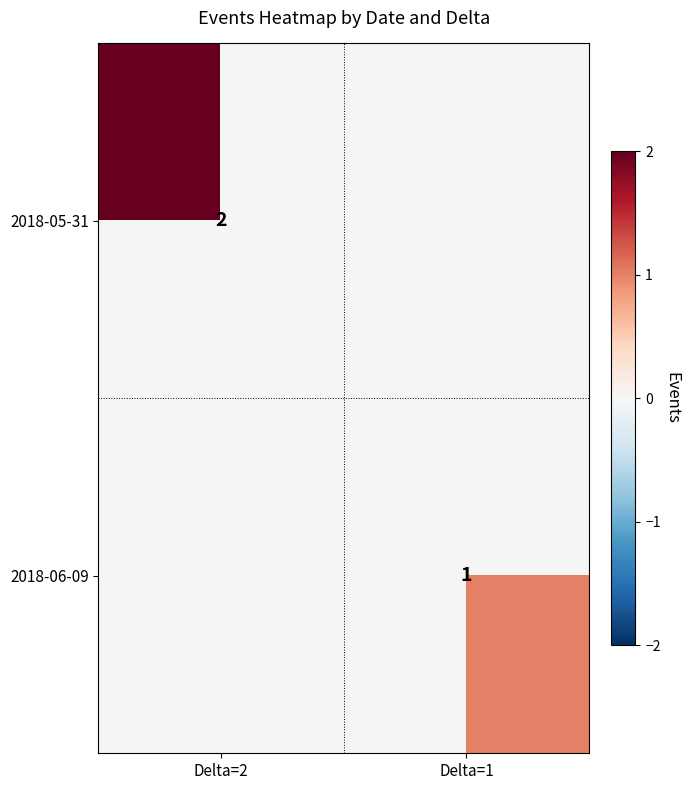

The value of 2018-05-31 at Delta=2 is 2. True or false?

True